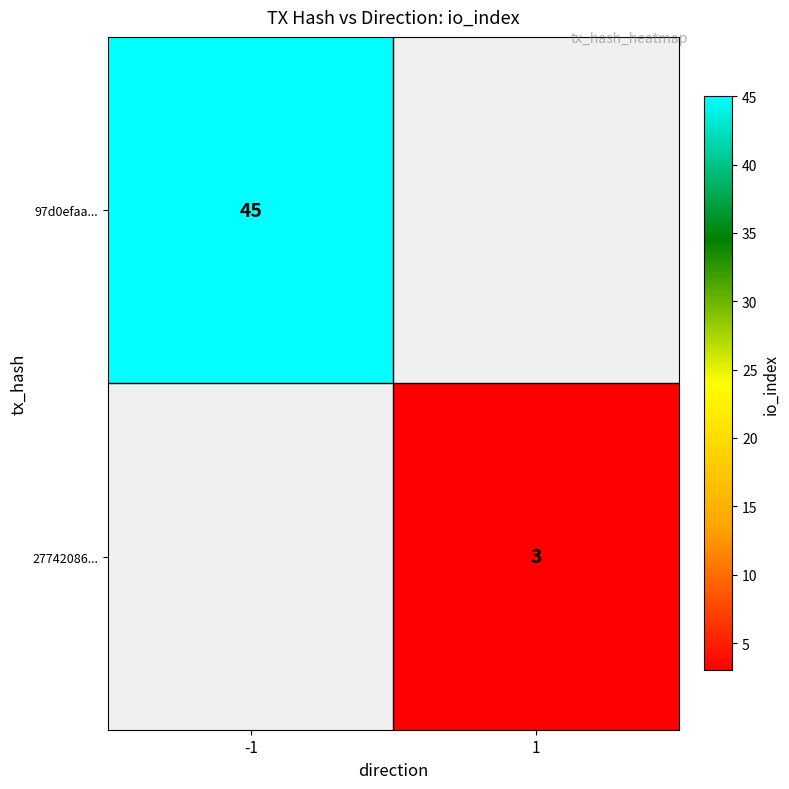

Is the value of 97d0efaa... at -1 greater than the value of 27742086... at 1?

Yes